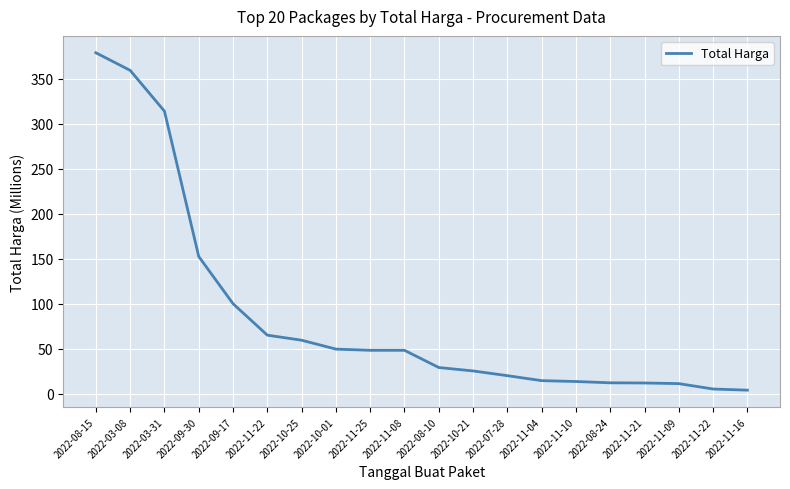

True or false: the data shows 379.1 at 2022-08-15.

True